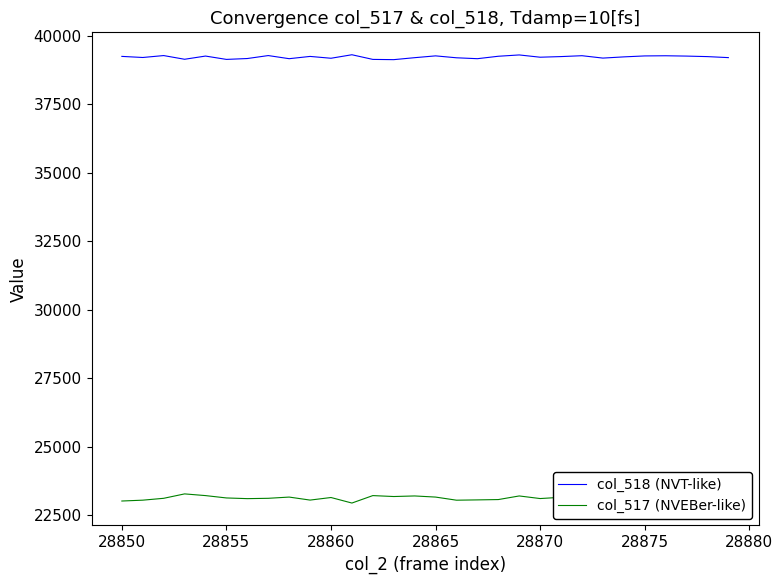

What is the minimum value shown in the chart?

22936